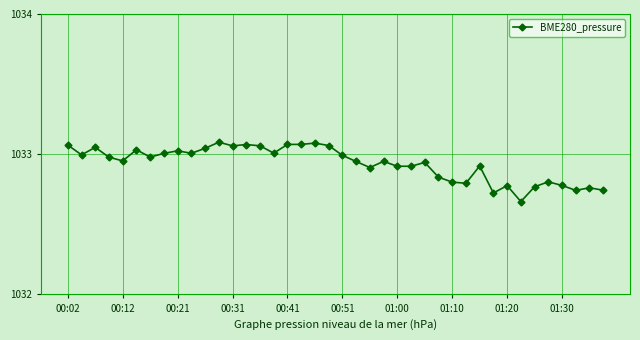

What is the difference between the maximum and minimum values?

0.4